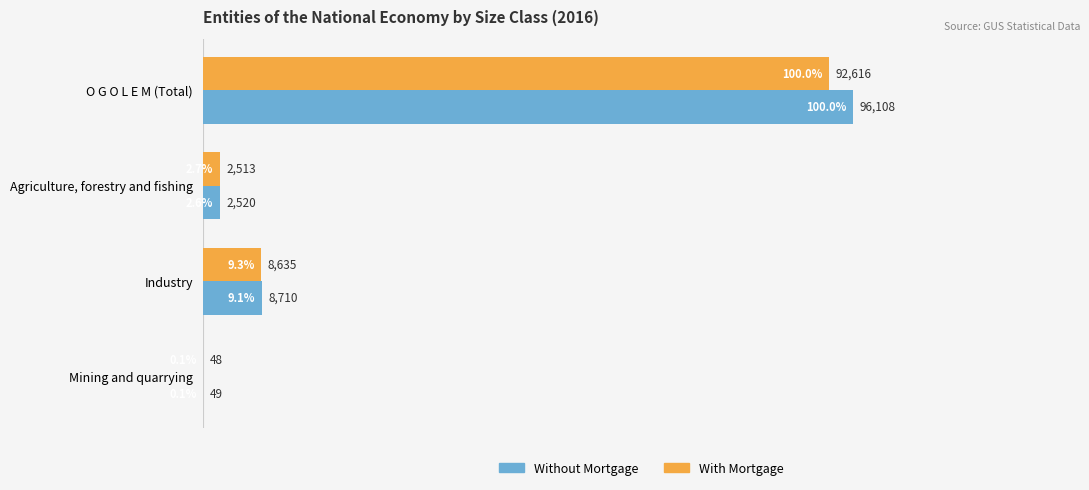

Which series changed the most between Industry and Mining and quarrying?

Without Mortgage